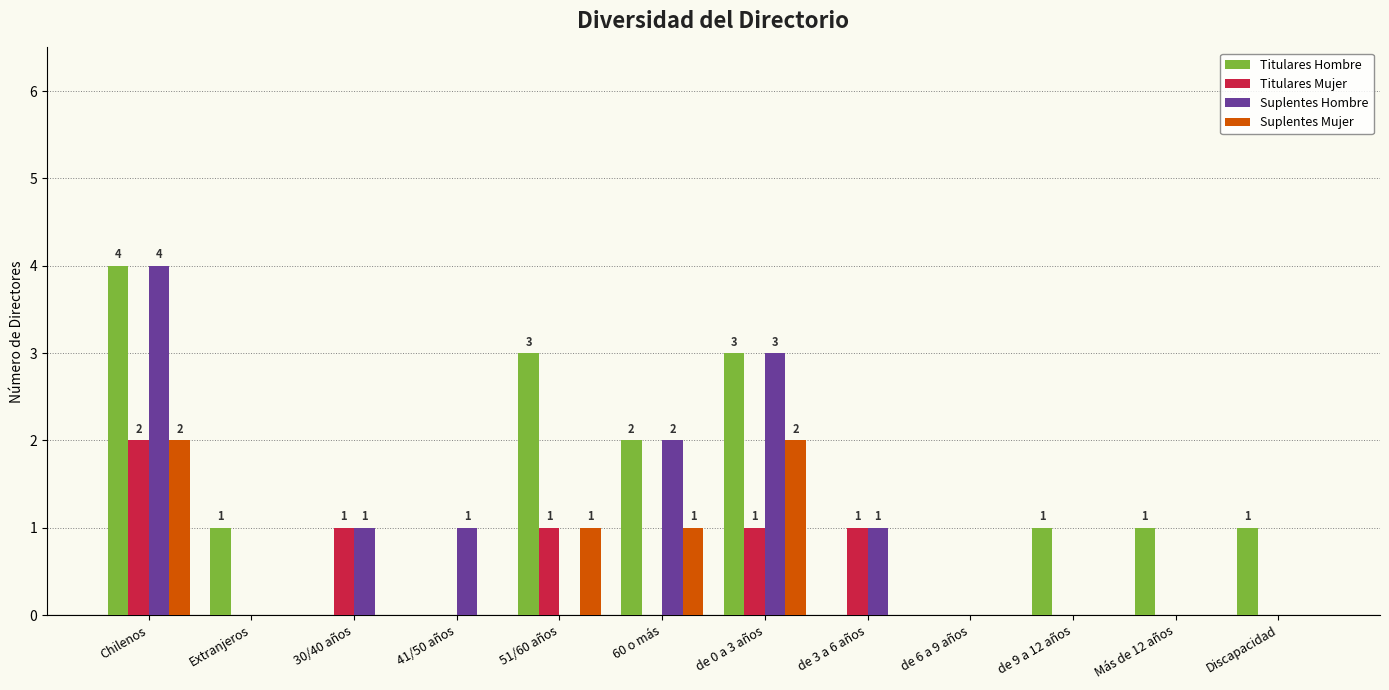

The value of Titulares Mujer at 60 o más is -1. True or false?

False